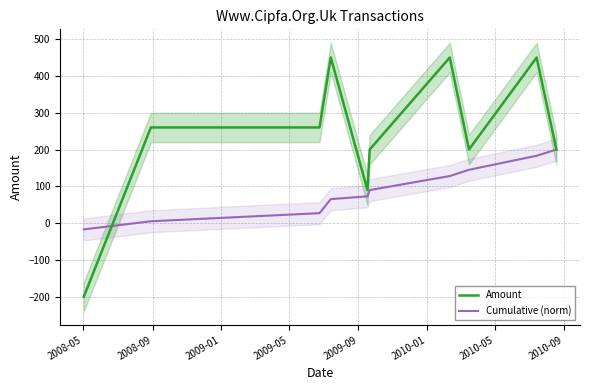

How many negative values does the Amount series have?

1